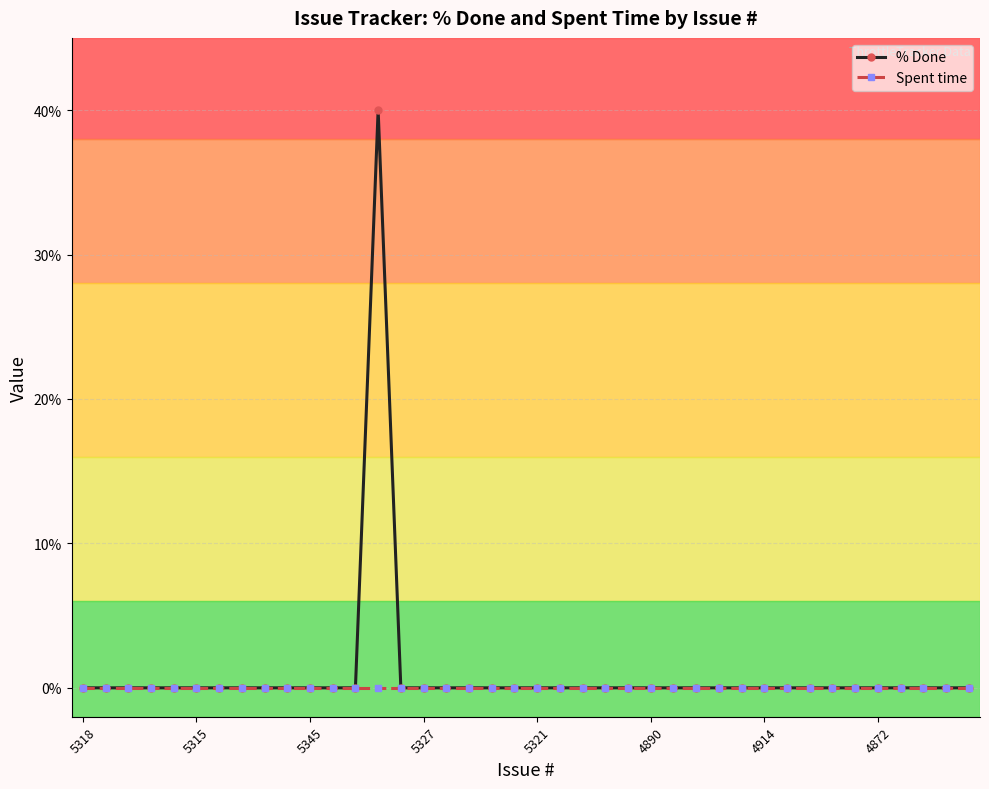

Which series has the widest spread of values?

% Done